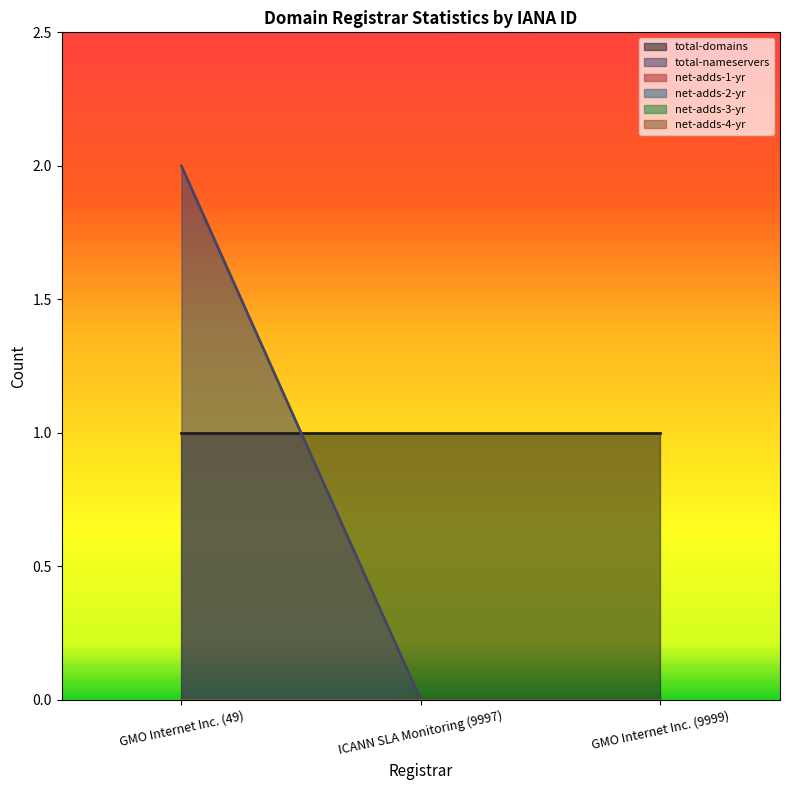

The total-nameservers series shows 1 at GMO Internet Inc. (9999). True or false?

False